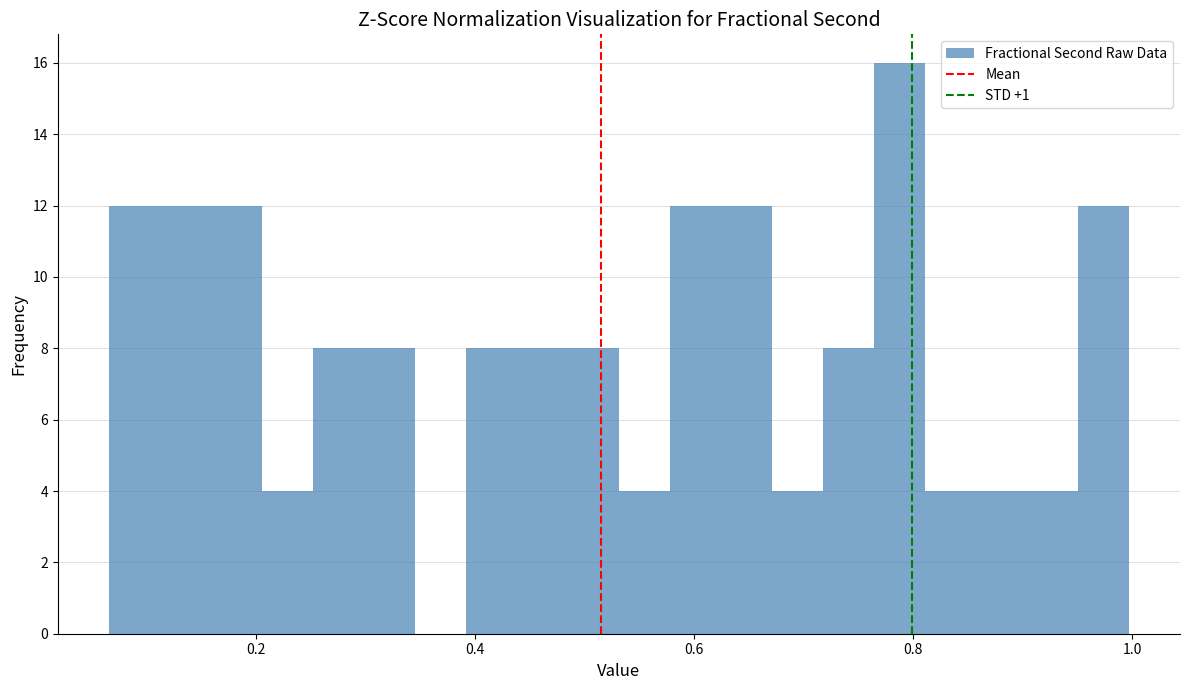

Around what value on the x-axis is the tallest bar? Give the approximate position of its centre, as read against the axis.

0.78